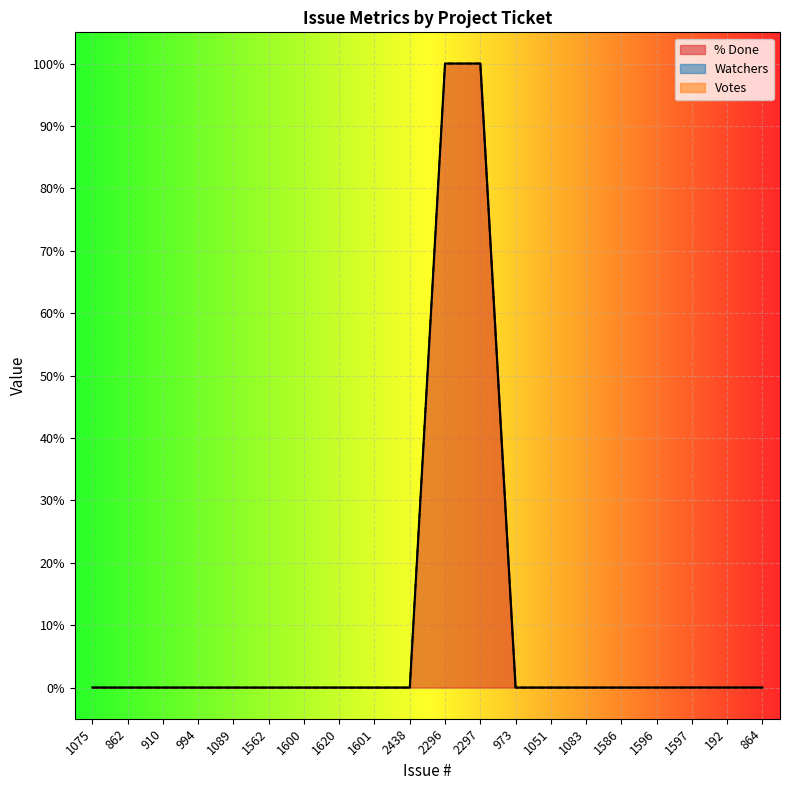

Between 1089 and 994, which is larger?

1089